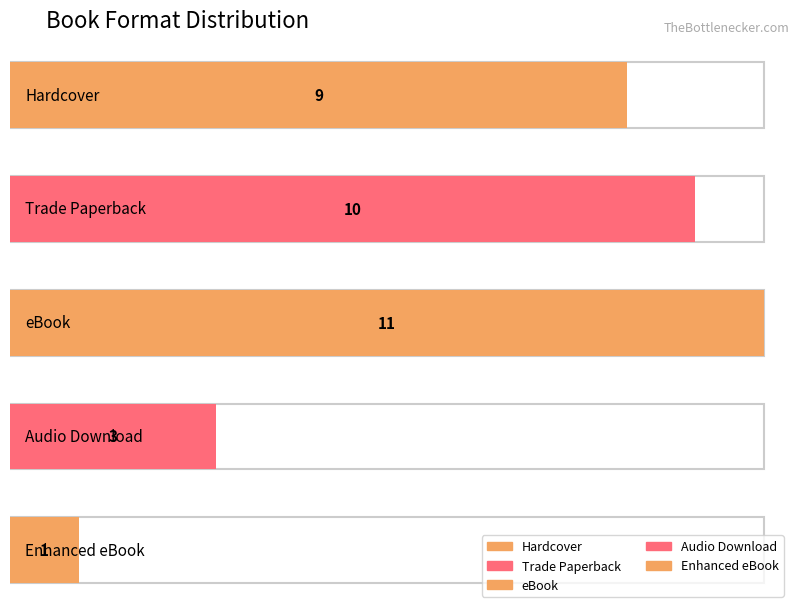

The Audio Download series shows 3 at Count. True or false?

True